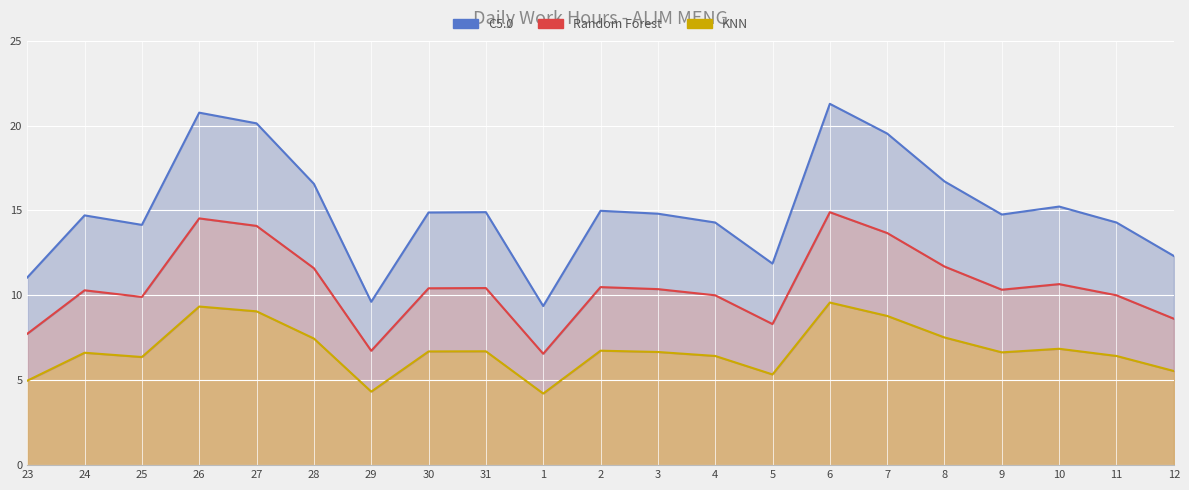

Which label corresponds to the largest value in the chart?

6